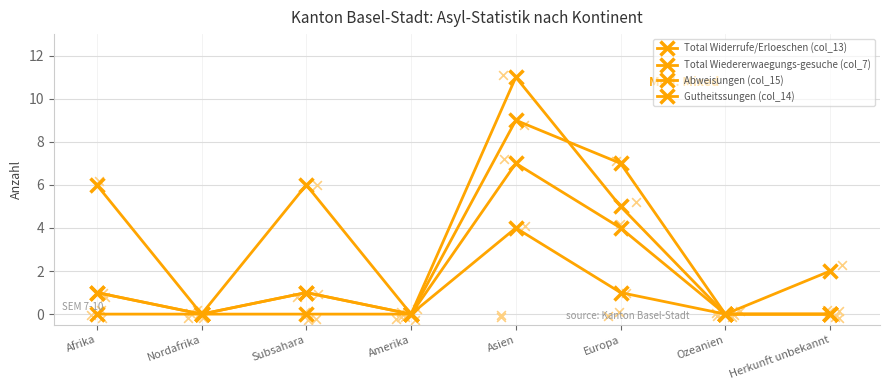

What are all the series names shown in the legend?

Total Widerrufe/Erloeschen (col_13), Total Wiedererwaegungs-gesuche (col_7), Abweisungen (col_15), Gutheitssungen (col_14)